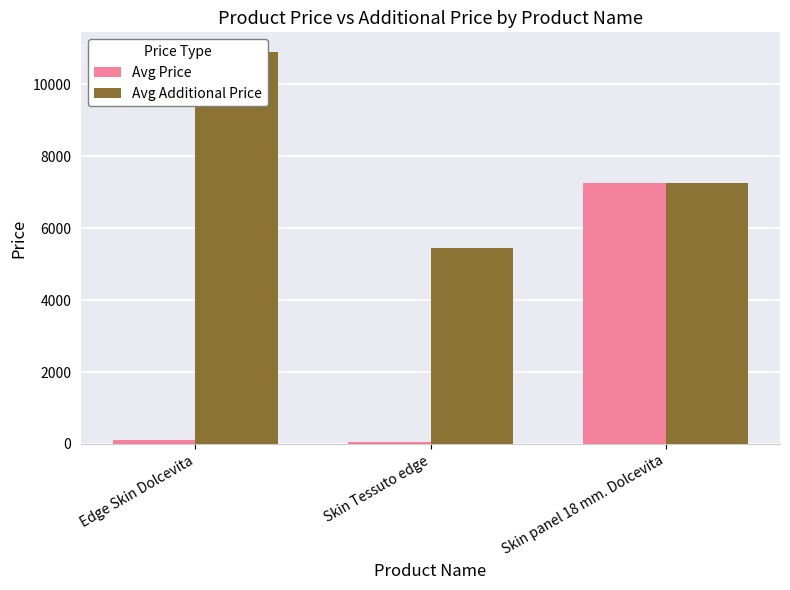

Is the value of Avg Price at Skin panel 18 mm. Dolcevita greater than the value of Avg Additional Price at Skin Tessuto edge?

Yes